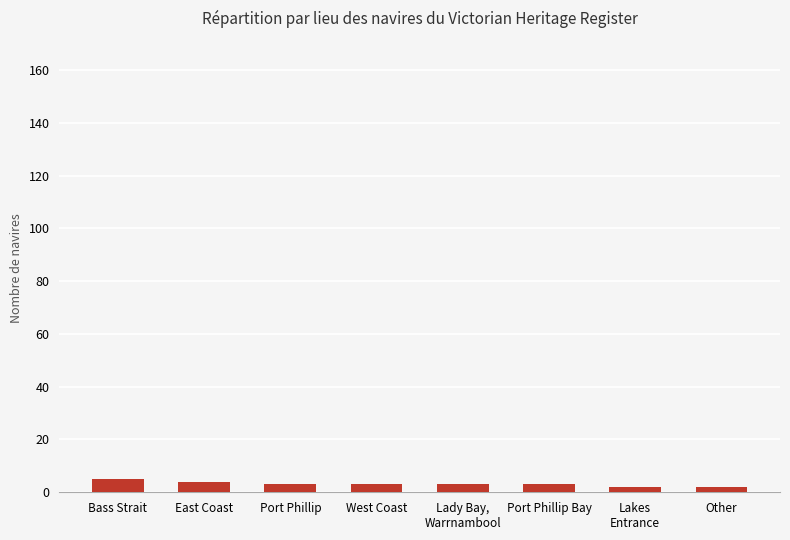

Reading left to right, what are all the values shown in this chart?

Bass Strait=5	East Coast=4	Port Phillip=3	West Coast=3	Lady Bay,
Warrnambool=3	Port Phillip Bay=3	Lakes
Entrance=2	Other=2